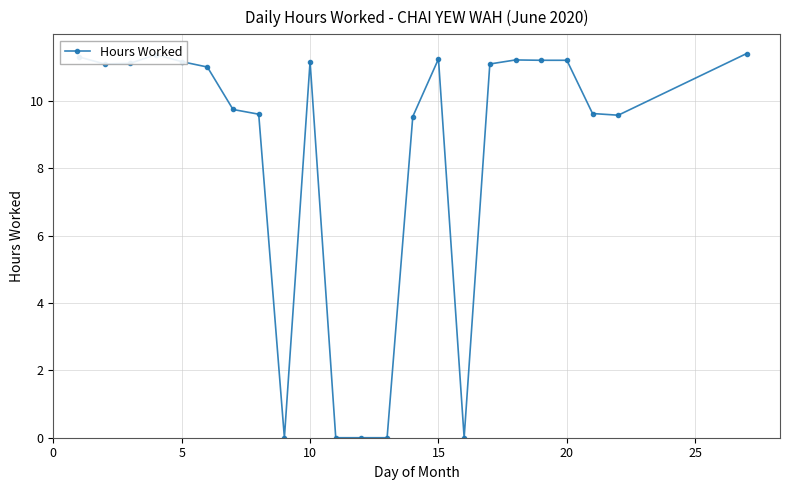

True or false: there are more than 0 points higher than both neighbors.

True